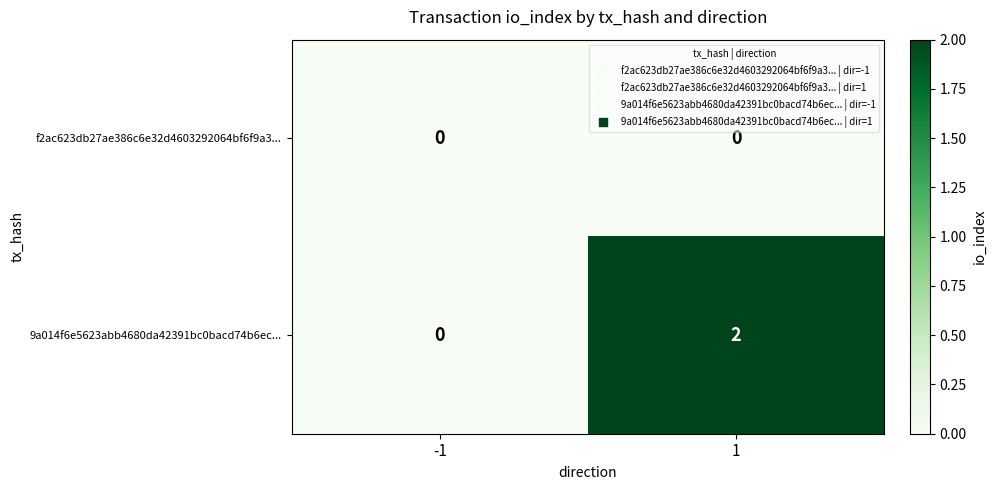

Reading left to right, transcribe all the data shown in this chart.

f2ac623db27ae386c6e32d4603292064bf6f9a3...: -1=0	1=0
9a014f6e5623abb4680da42391bc0bacd74b6ec...: -1=0	1=2